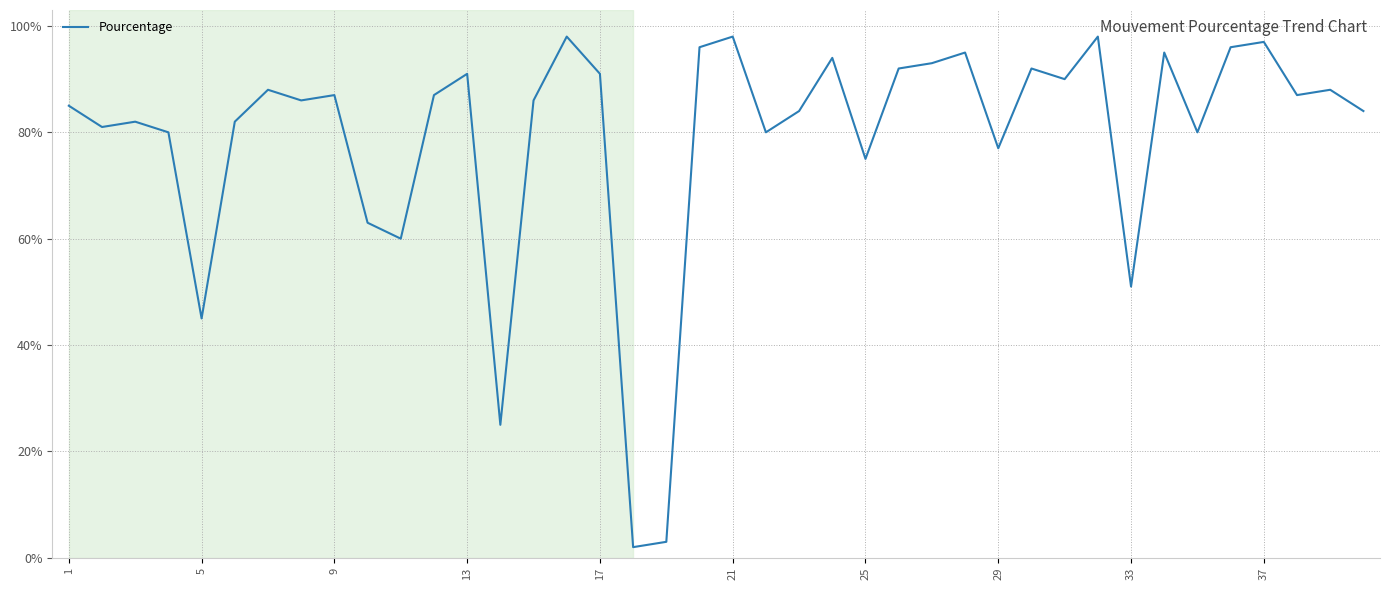

What is the difference between the maximum and second lowest values?

0.9